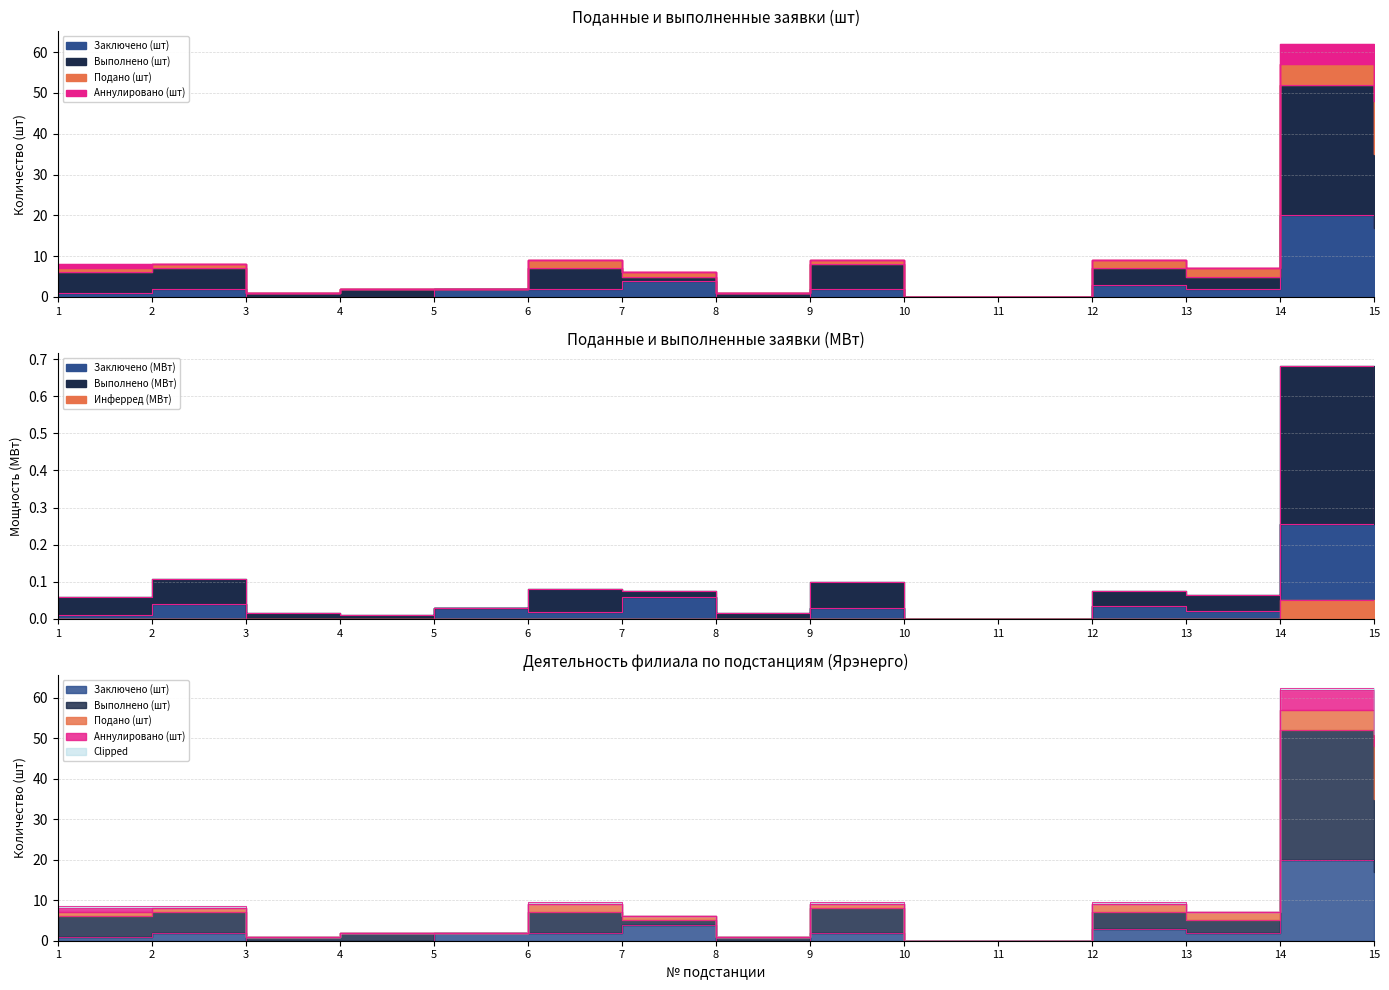

What is the highest value of the Выполнено (шт) series?

52.0